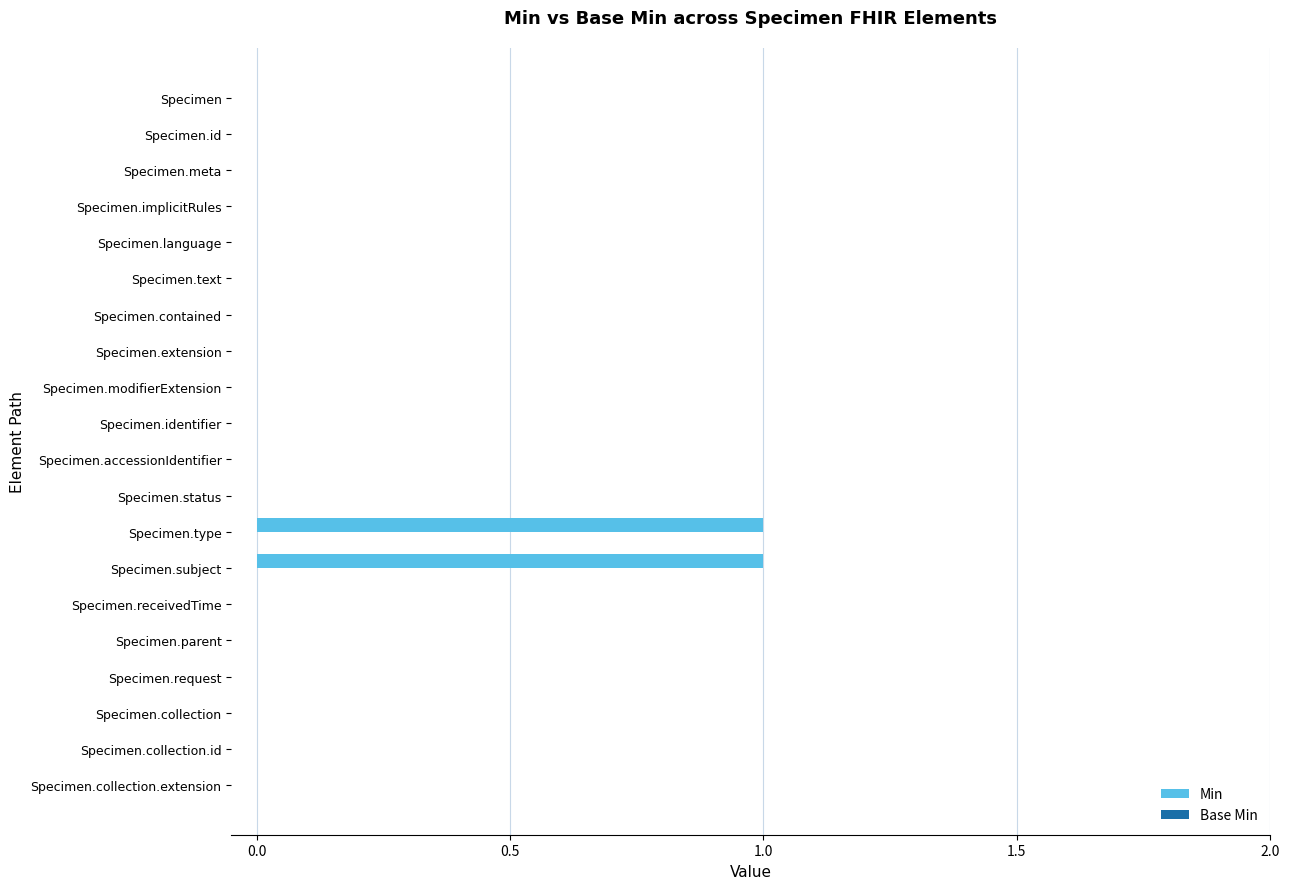

Is it true that the value at Specimen.request is 1?

False